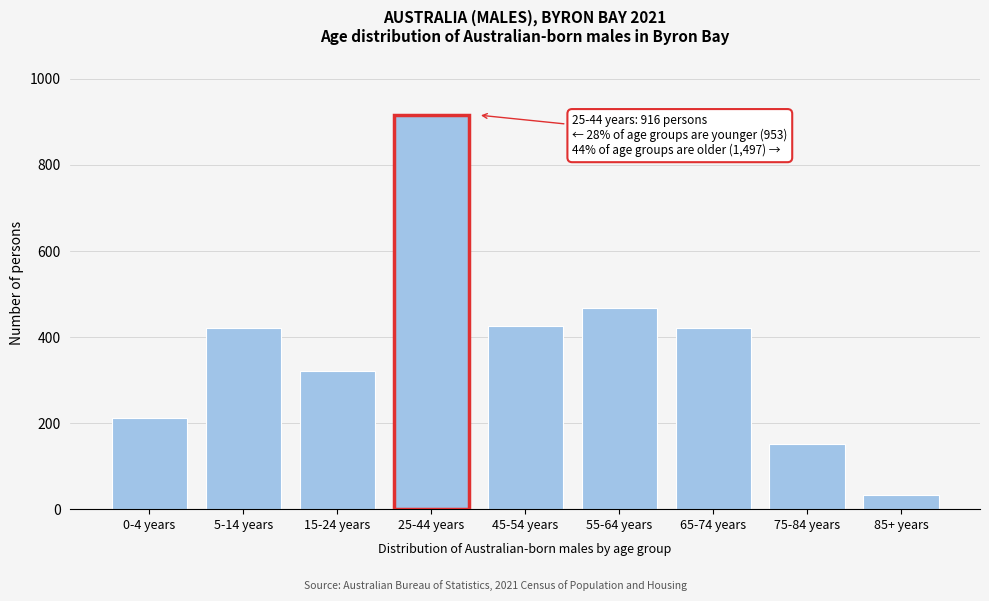

Is it true that the value at 55-64 years is 707?

False